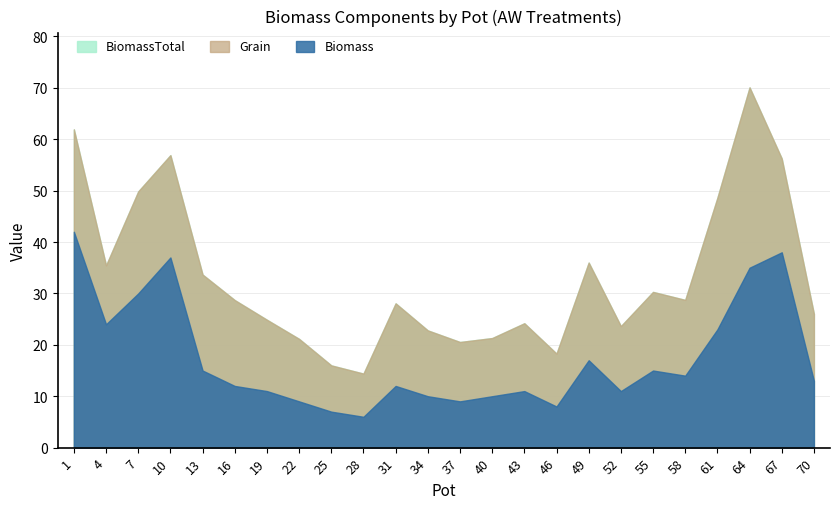

At which label is Grain closest to 21?

1